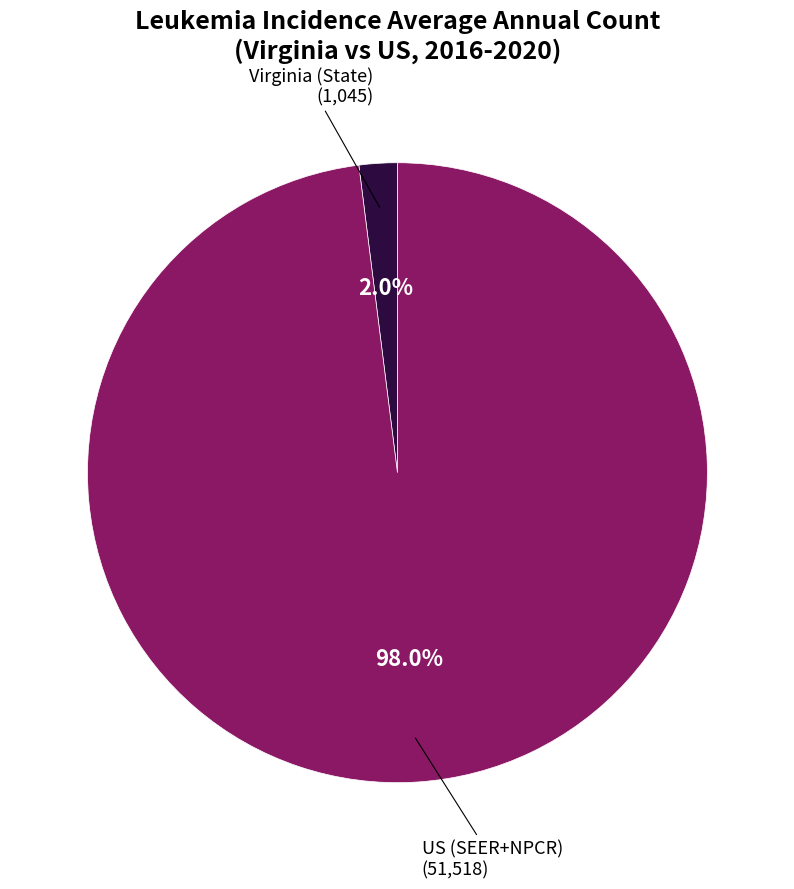

Is there a majority slice in this chart?

Yes